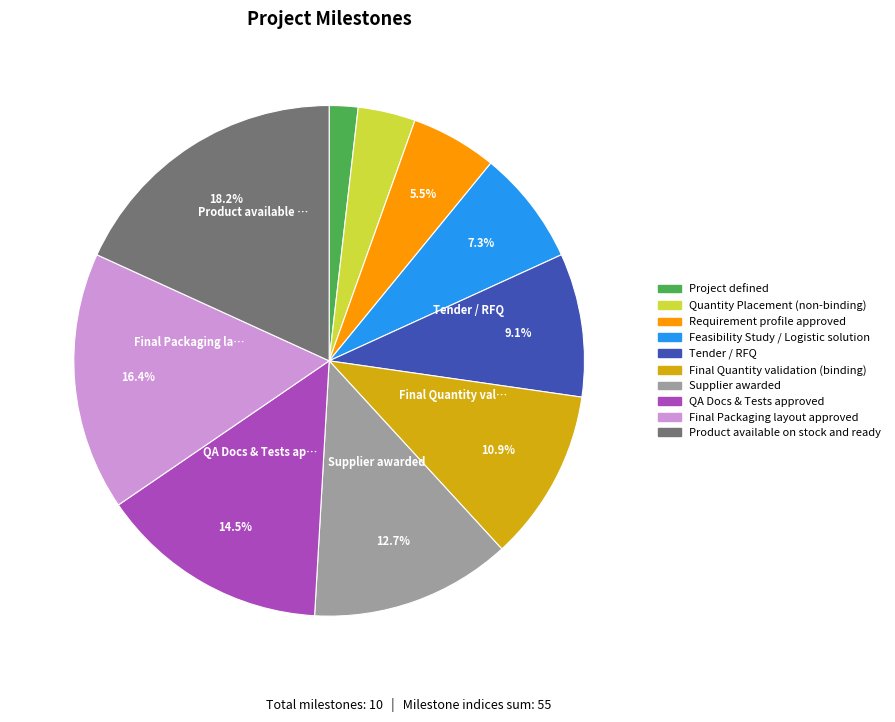

Approximately how many times larger is the value at Product available on stock and ready compared to Tender / RFQ?

2.0